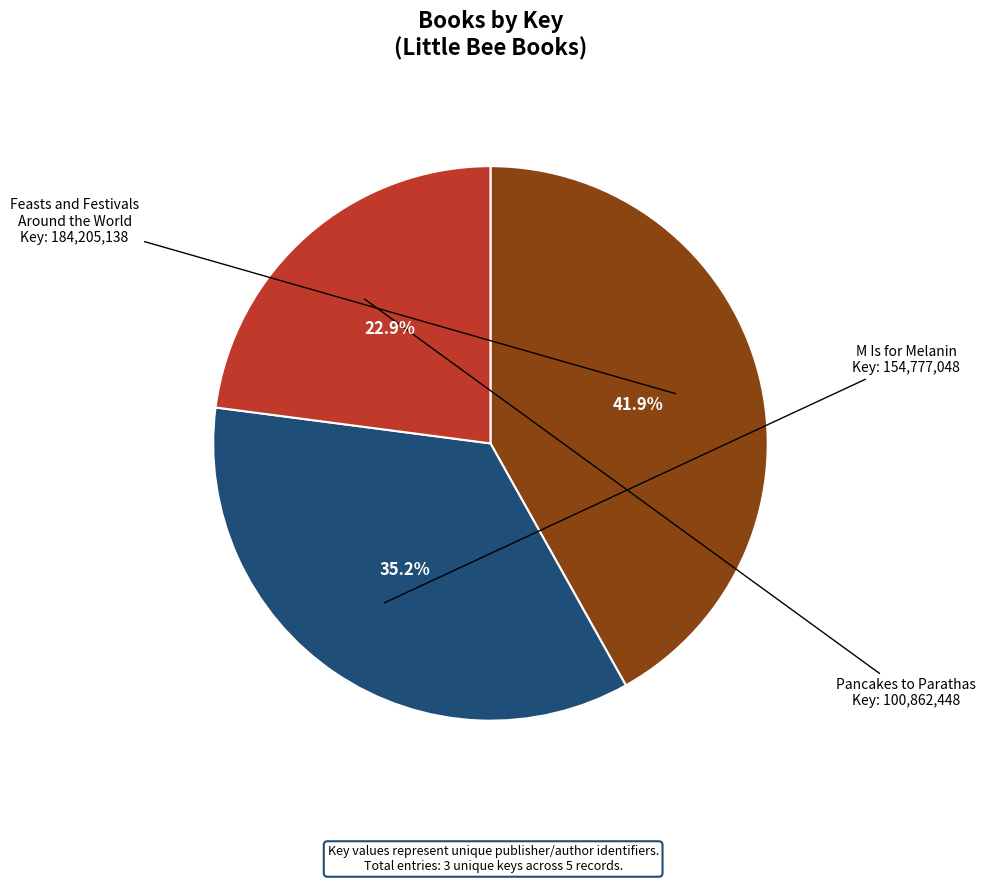

Does any single category account for the majority?

No